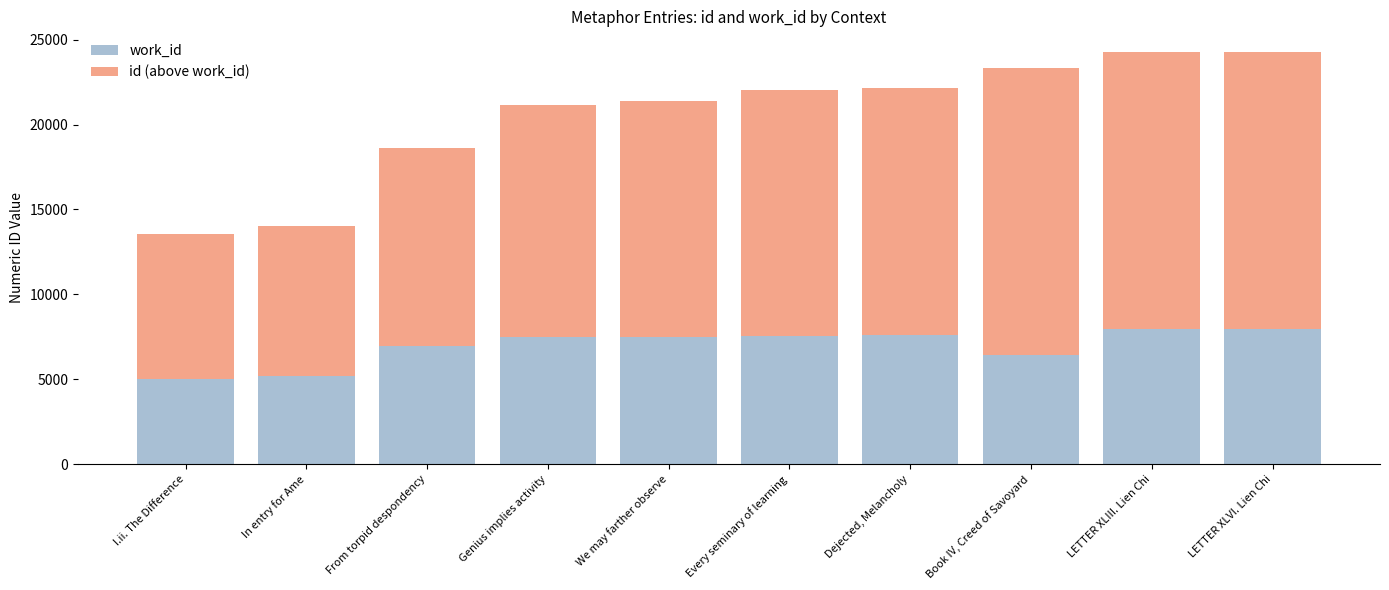

The work_id series shows 5038 at I.ii. The Difference. True or false?

True